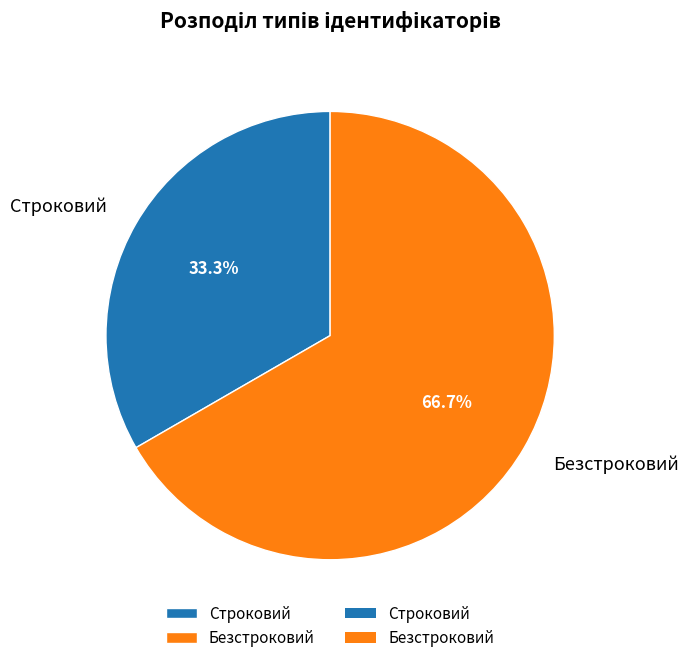

Which slice is the smallest?

Строковий